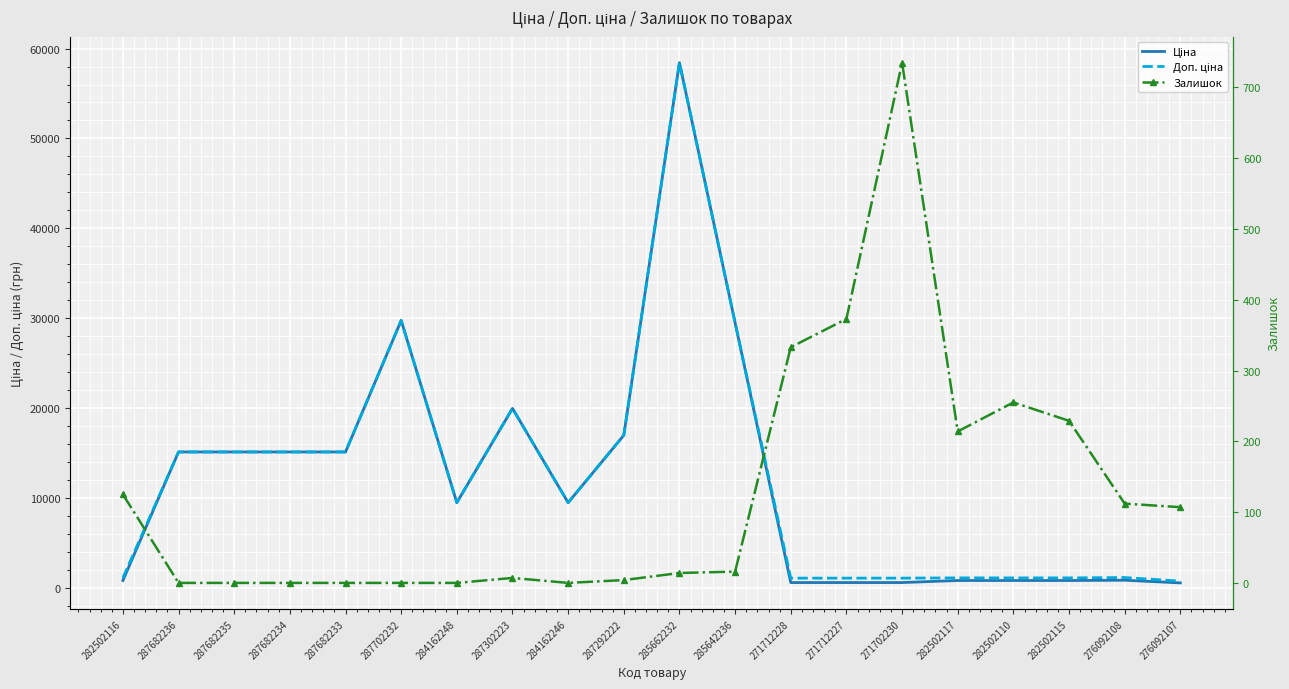

Is it true that Ціна equals 9480.1 at 284162248?

True